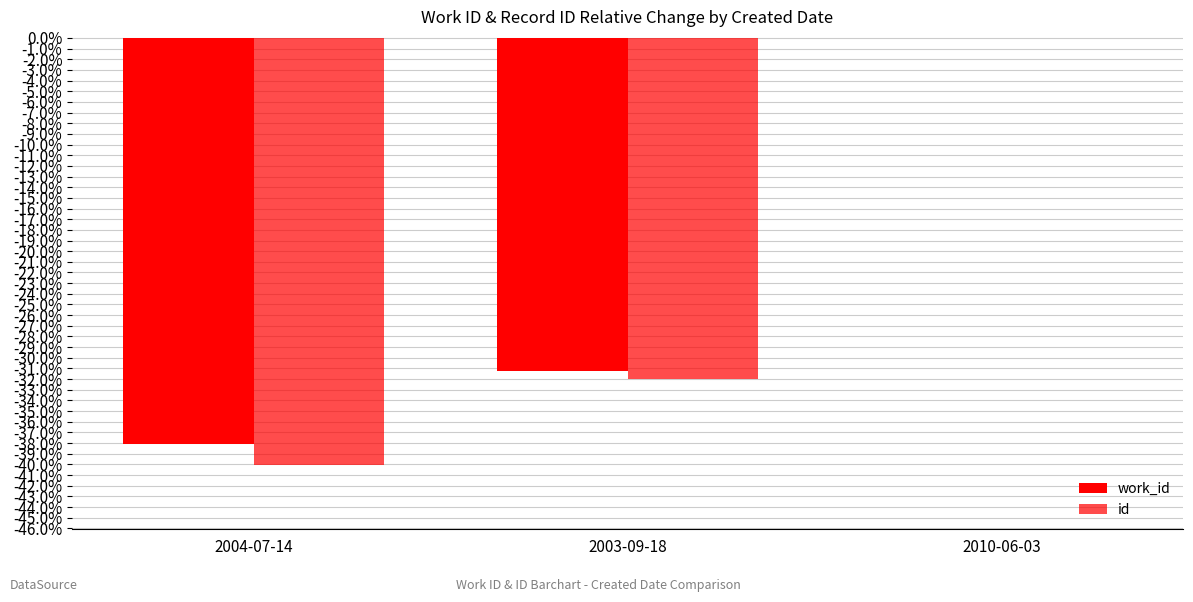

Are the bars horizontal?

No